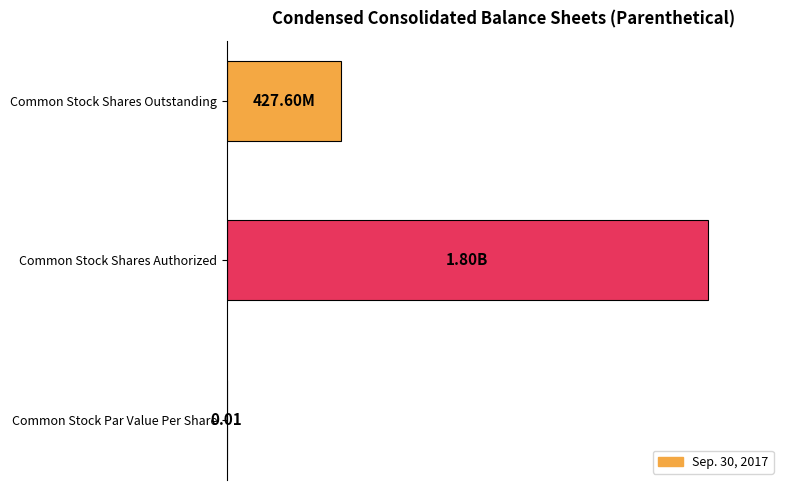

How many series are shown in this chart?

1